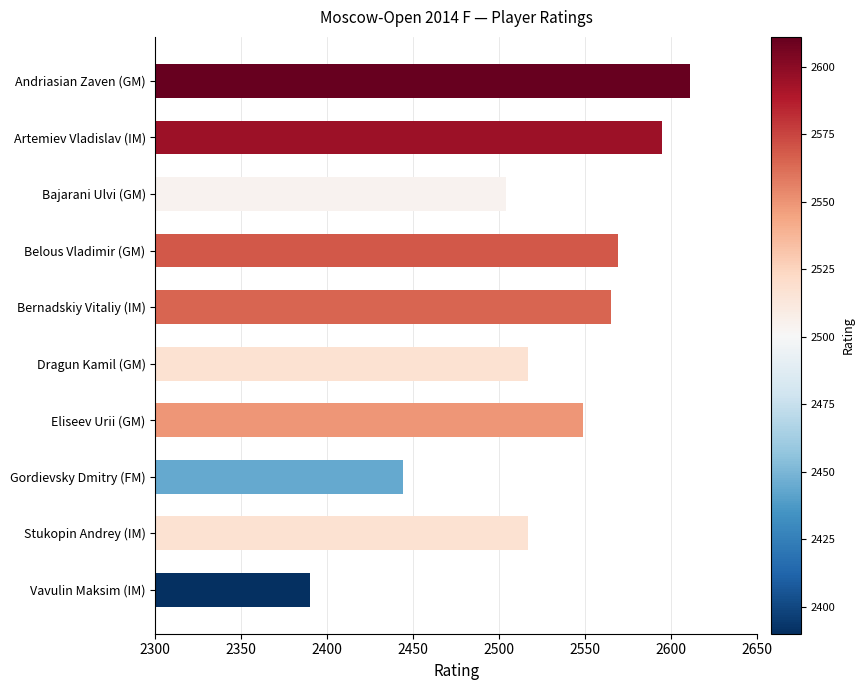

Are the bars grouped side by side (vs. stacked)?

No